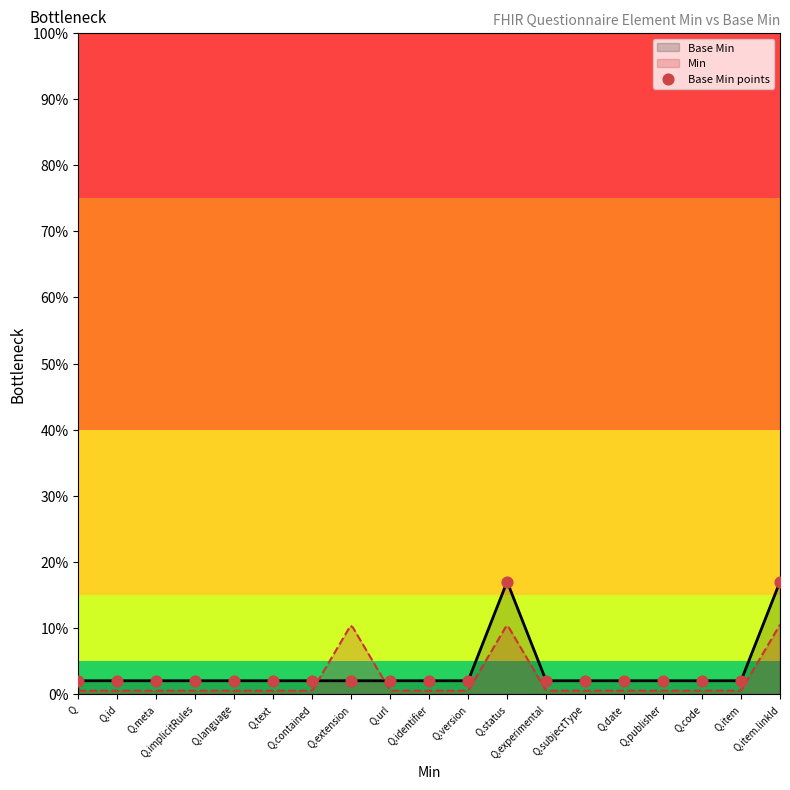

Between Q.url and Q.extension, which is larger?

Q.url